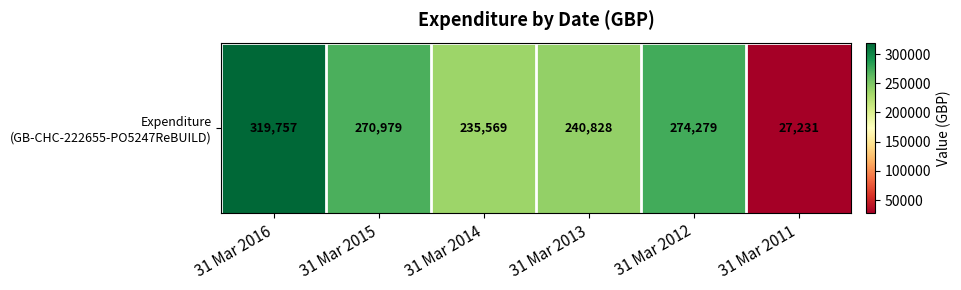

What is the sum of all values?

1368643